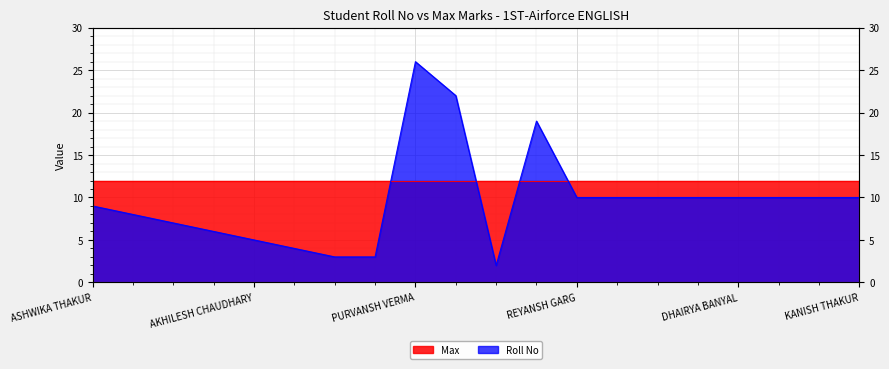

What value does the data have at LAKSHAY BHARDWAJ?

22